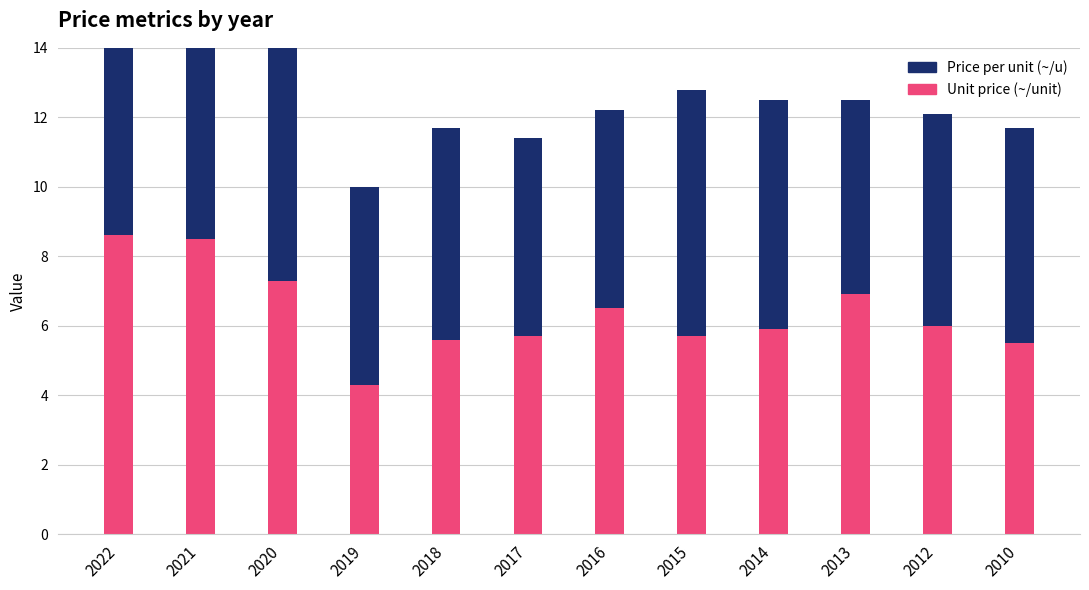

How many values in the Price per unit (~/u) series exceed 6?

8